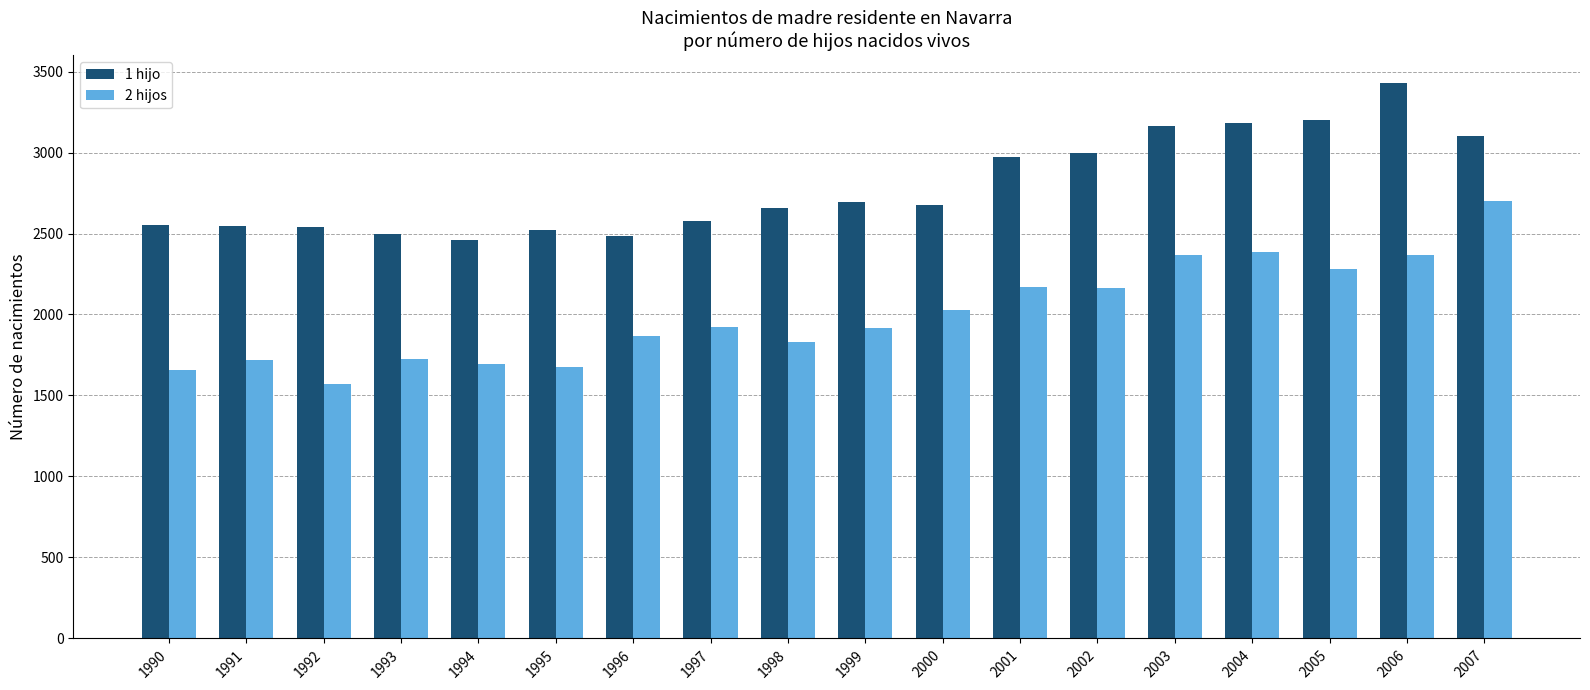

What is the approximate value of 2 hijos at 2004, to the nearest 50?

2400